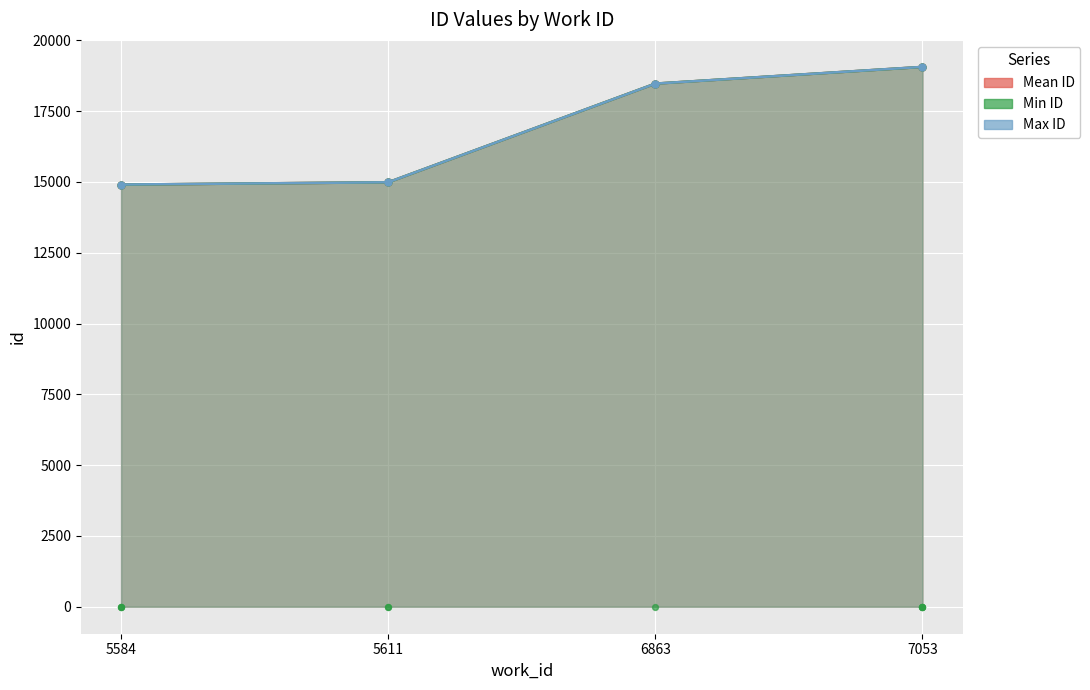

Which series reaches the minimum Y coordinate?

Min ID (line)